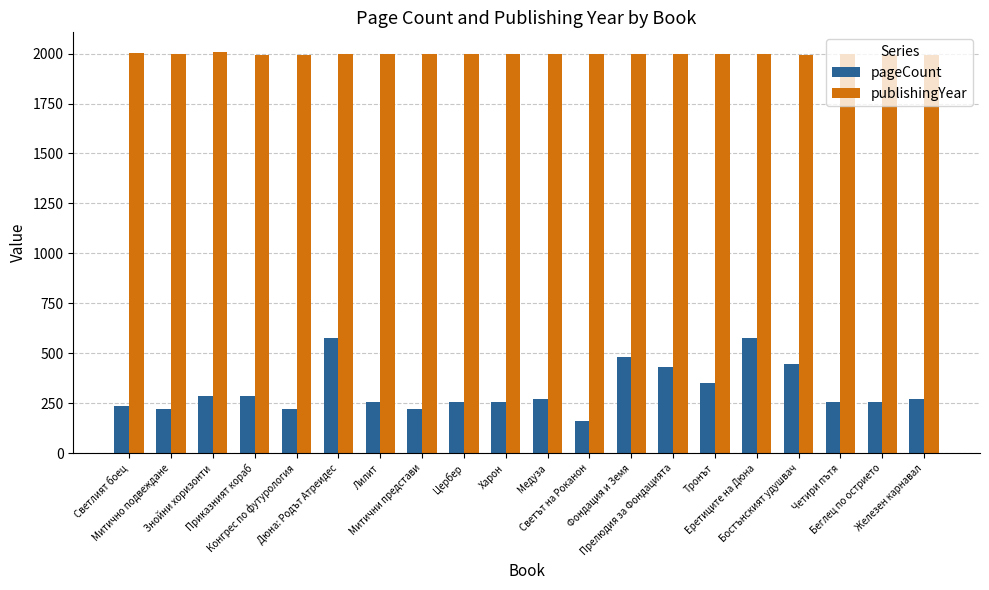

Which series has the largest range (max minus min)?

pageCount